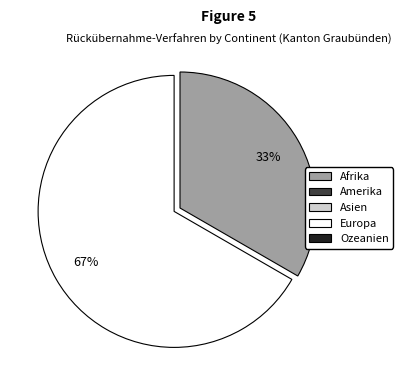

Does any single category account for the majority?

Yes